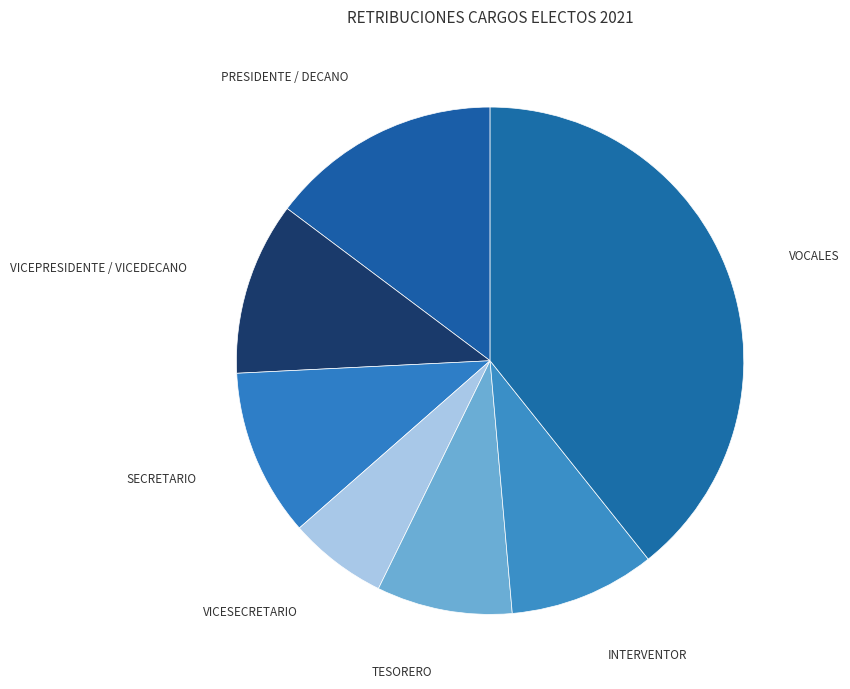

How many slices are in this pie chart?

7